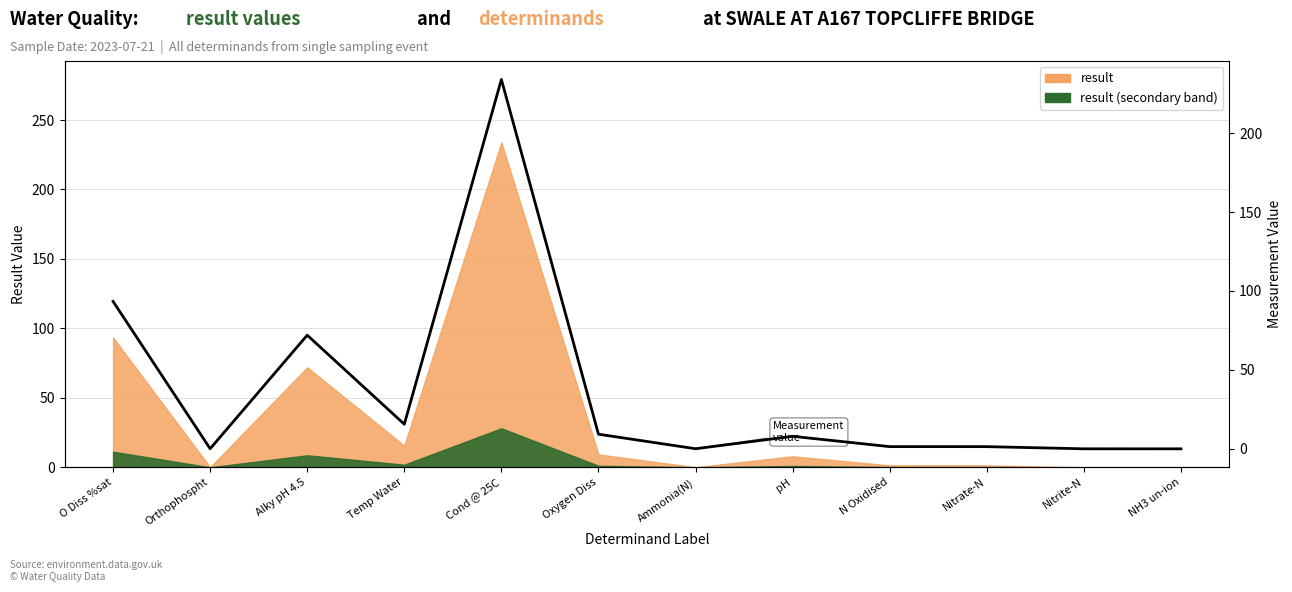

Rank the categories by value from highest to lowest.

Cond @ 25C, O Diss %sat, Alky pH 4.5, Temp Water, Oxygen Diss, pH, N Oxidised, Nitrate-N, Orthophospht, Ammonia(N), Nitrite-N, NH3 un-ion